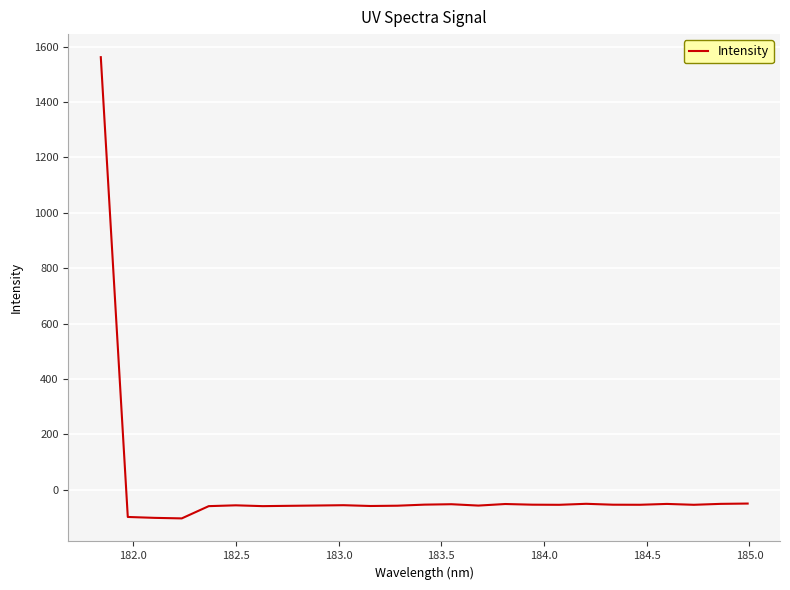

Does the chart have visible grid lines?

Yes